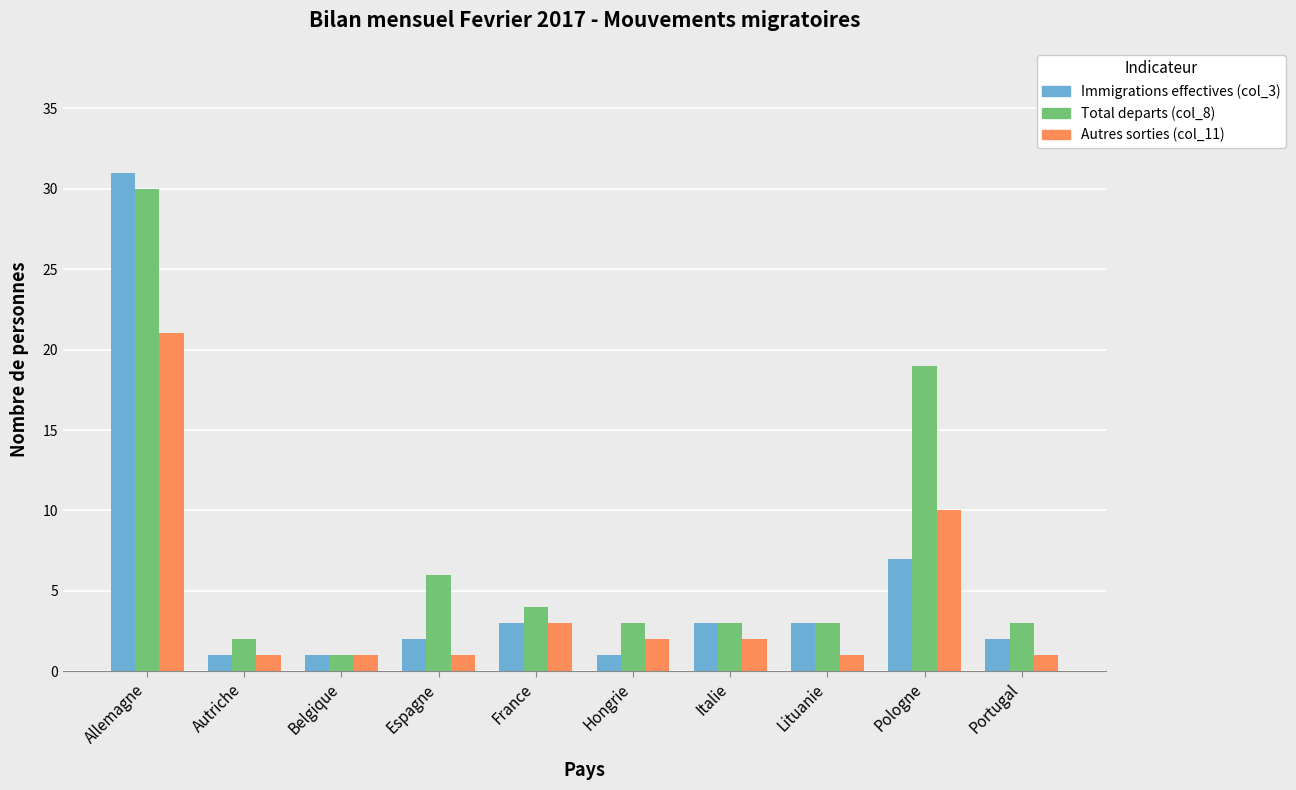

What is the lowest value of the Total departs (col_8) series?

1